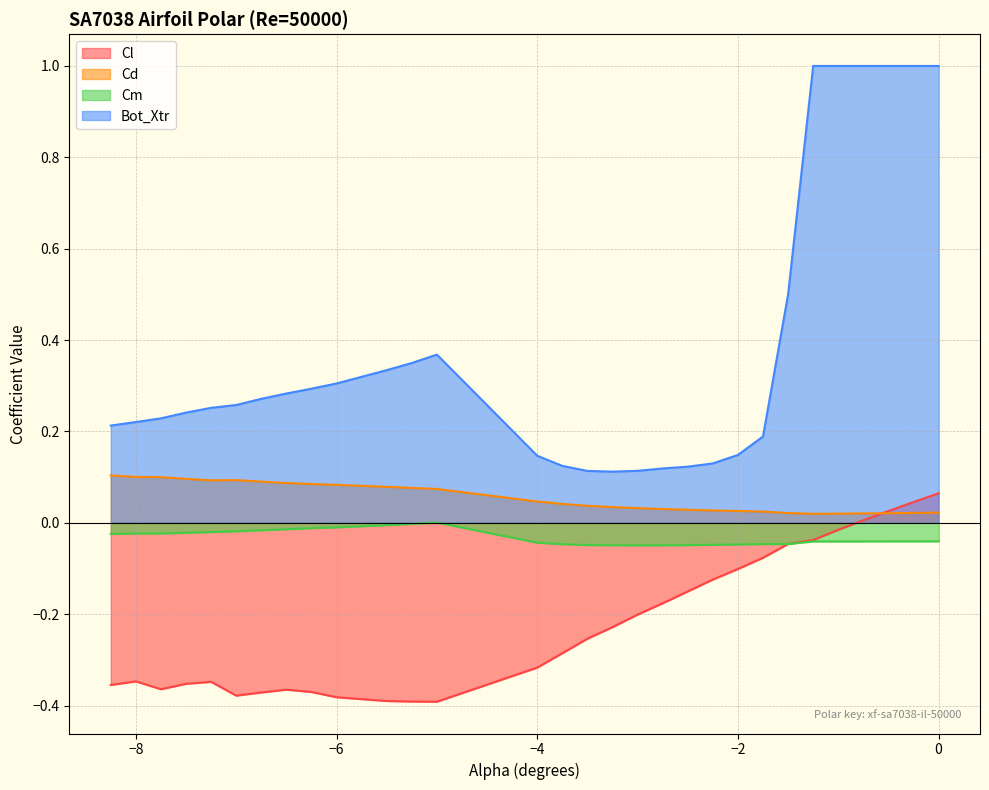

What are all the series names shown in the legend?

Cl, Cd, Cm, Bot_Xtr